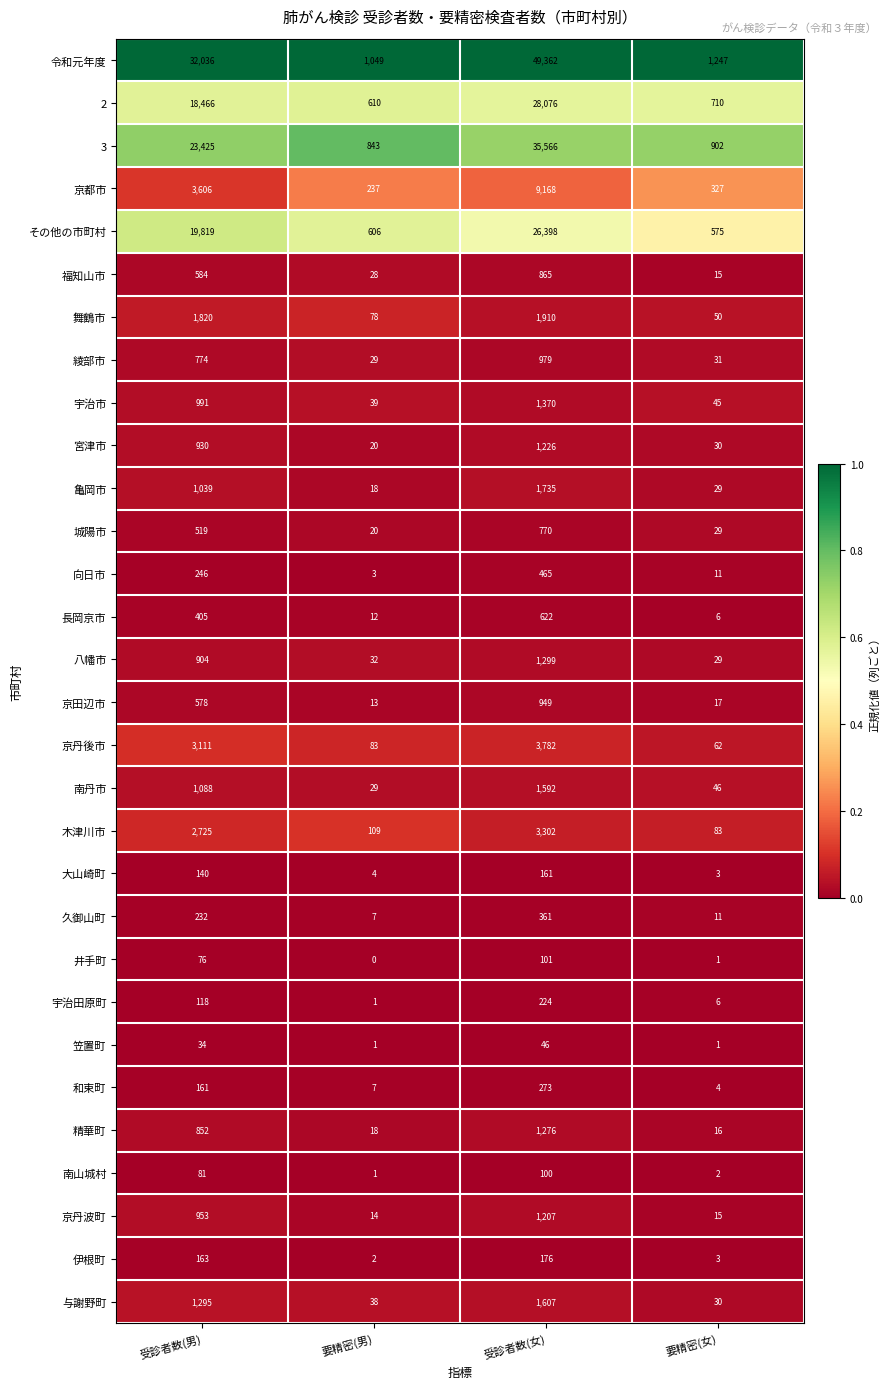

Which series has the largest range (max minus min)?

令和元年度